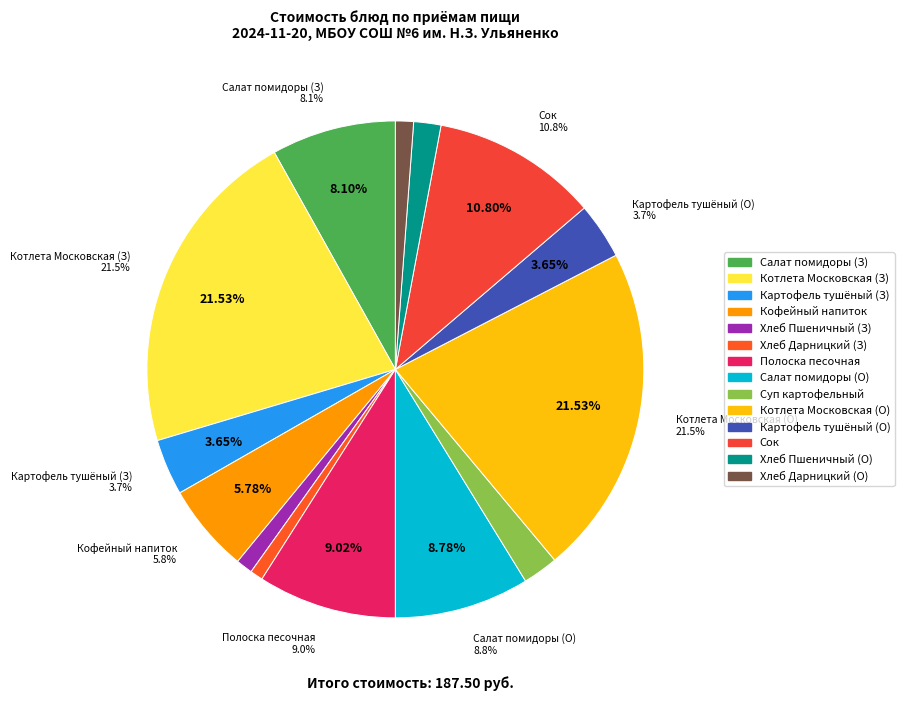

Rank the categories by value from highest to lowest.

Котлета Московская с соусом (Завтрак), Котлета Московская с соусом (Обед), Сок в индивидуальной упаковке, Полоска песочная с повидлом, Салат из свежих помидоров (Обед), Салат из свежих помидоров (Завтрак), Кофейный напиток с молоком, Картофель тушёный с овощами (Завтрак), Картофель тушёный с овощами (Обед), Суп картофельный с горохом, Хлеб Пшеничный (Обед), Хлеб Дарницкий (Обед), Хлеб Пшеничный (Завтрак), Хлеб Дарницкий (Завтрак)